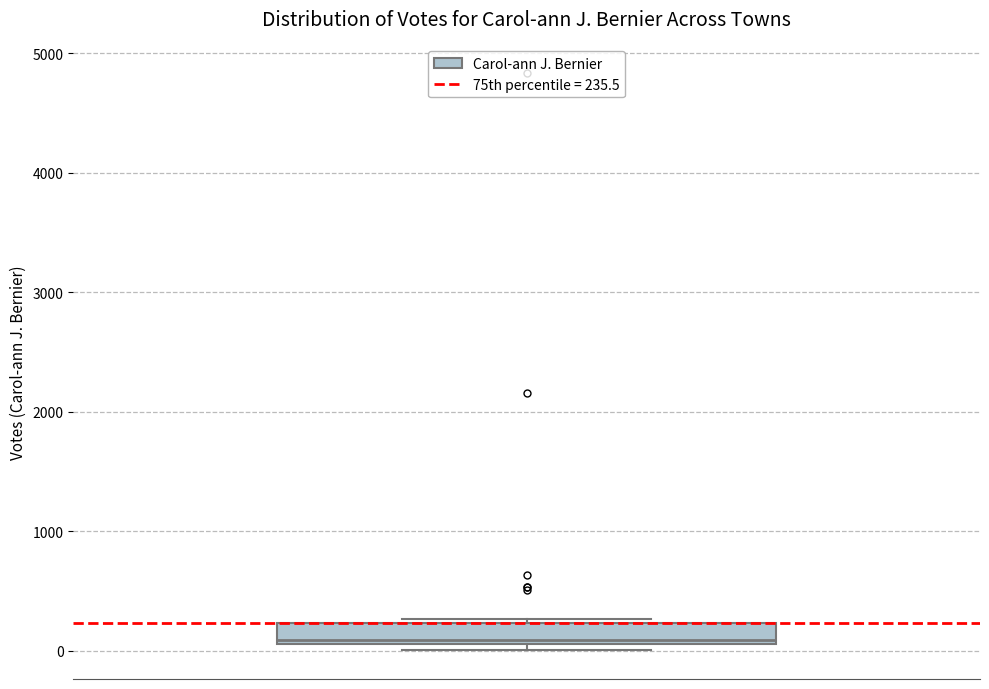

Where is the upper edge of the box on the y-axis? The values are not printed on the chart, so give them approximately, as read against the axis.

200